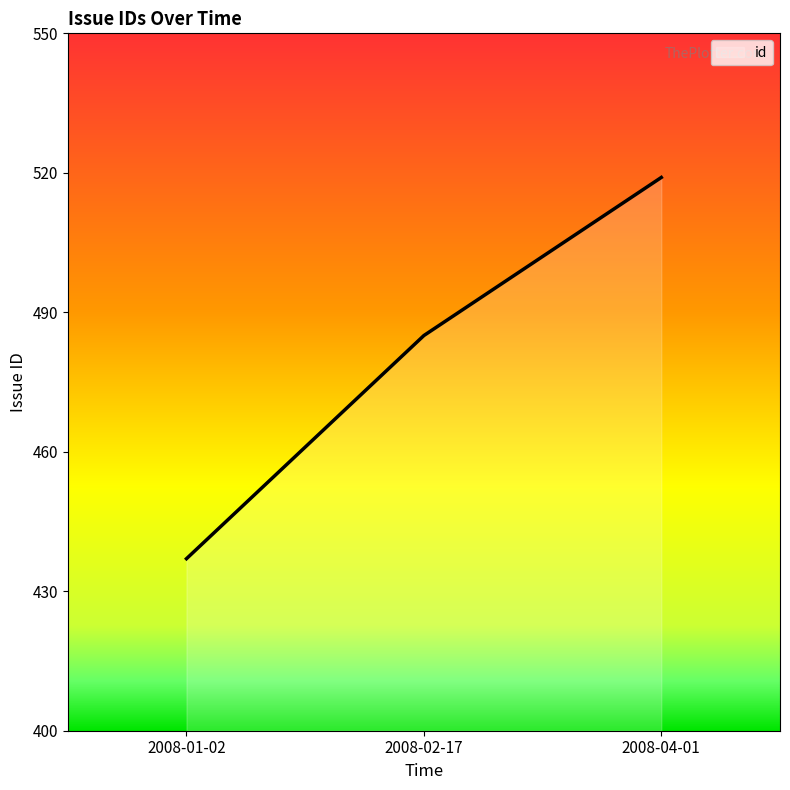

Reading left to right, list all the values displayed in this chart.

437	485	519